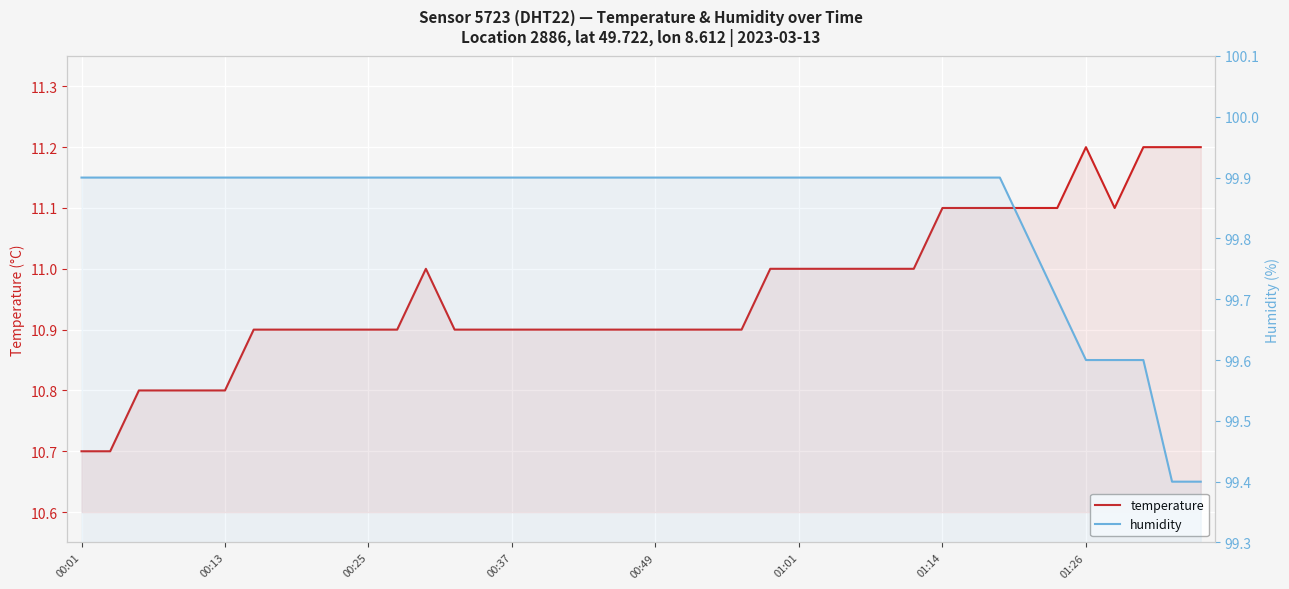

What is the total value across all series at 12?

110.9